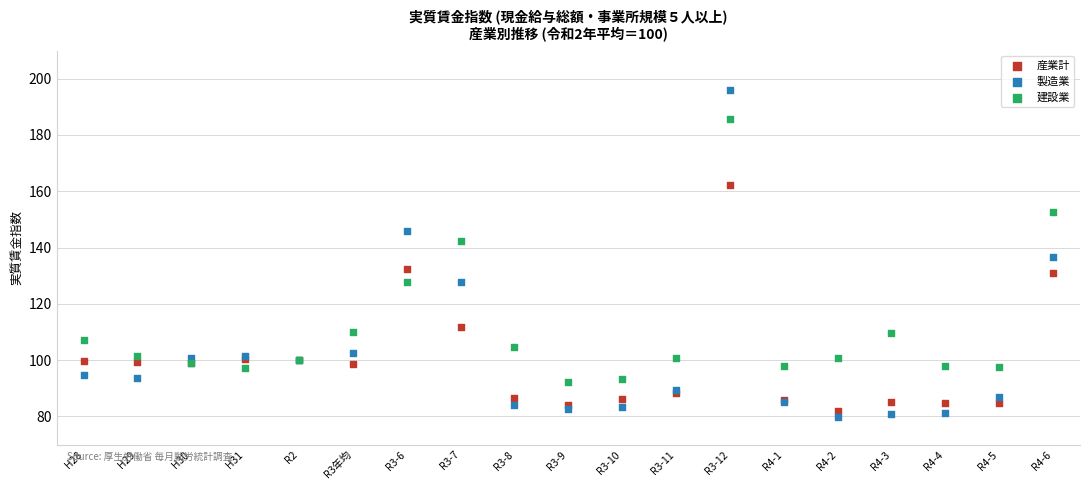

Which series has the largest Y range (max minus min)?

製造業